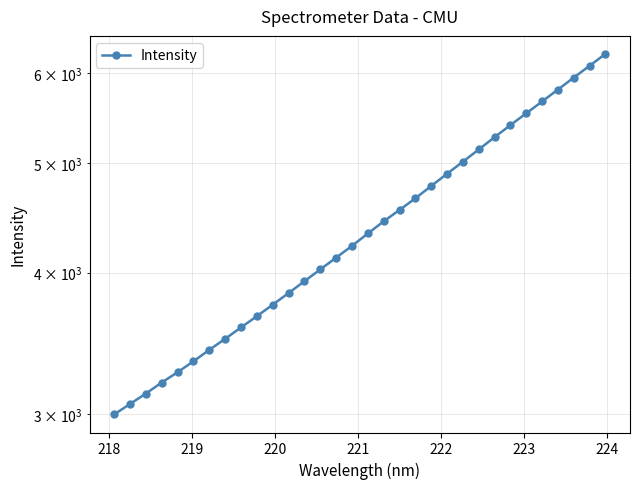

What is the average value?

4398.0